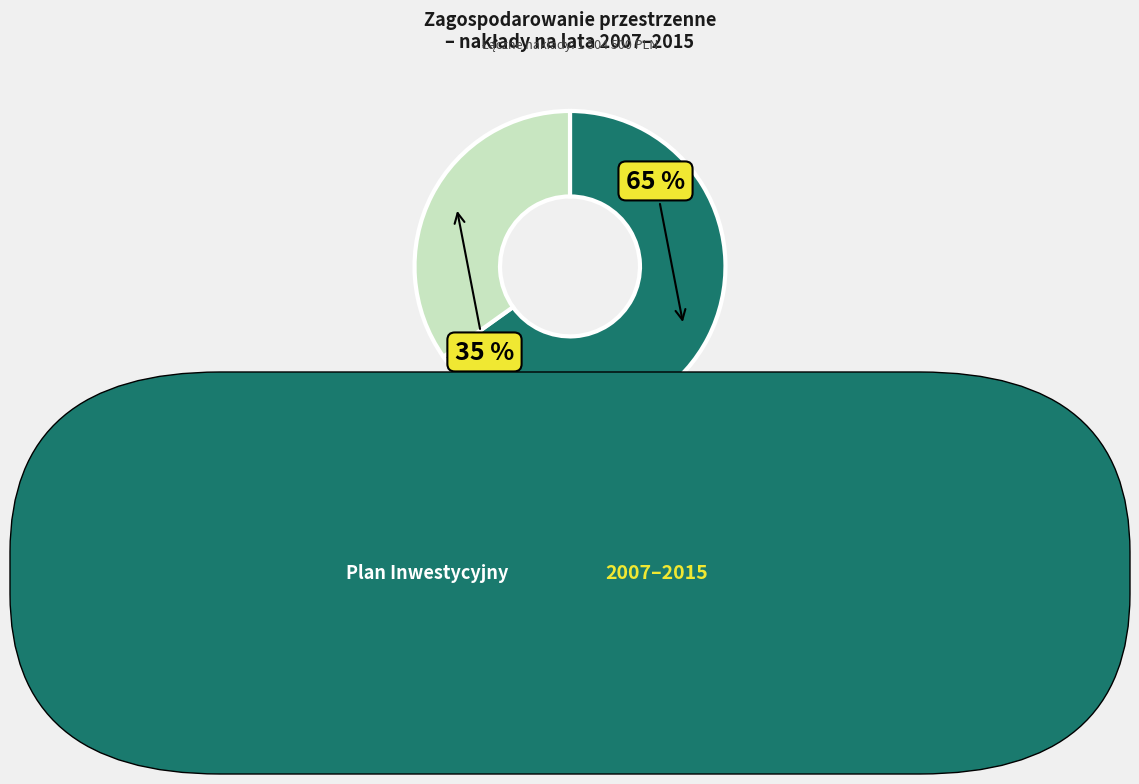

Rank the categories by value from lowest to highest.

Wykupy gruntów, Opracowanie miejscowych planów zagospodarowania